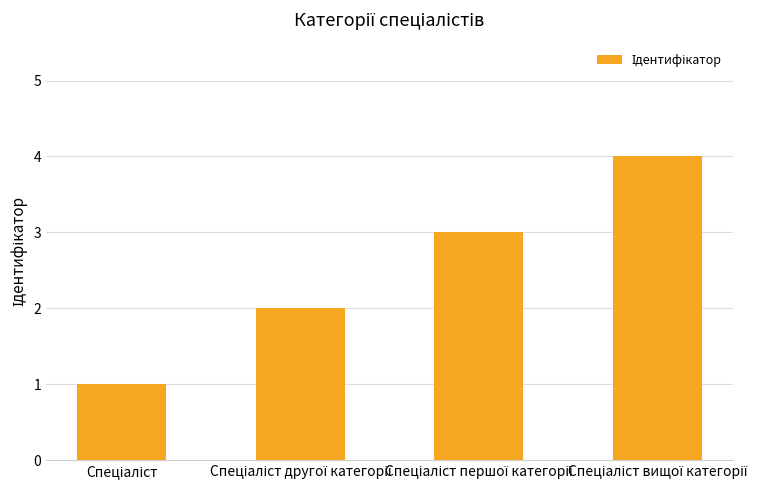

How many series are shown in this chart?

1